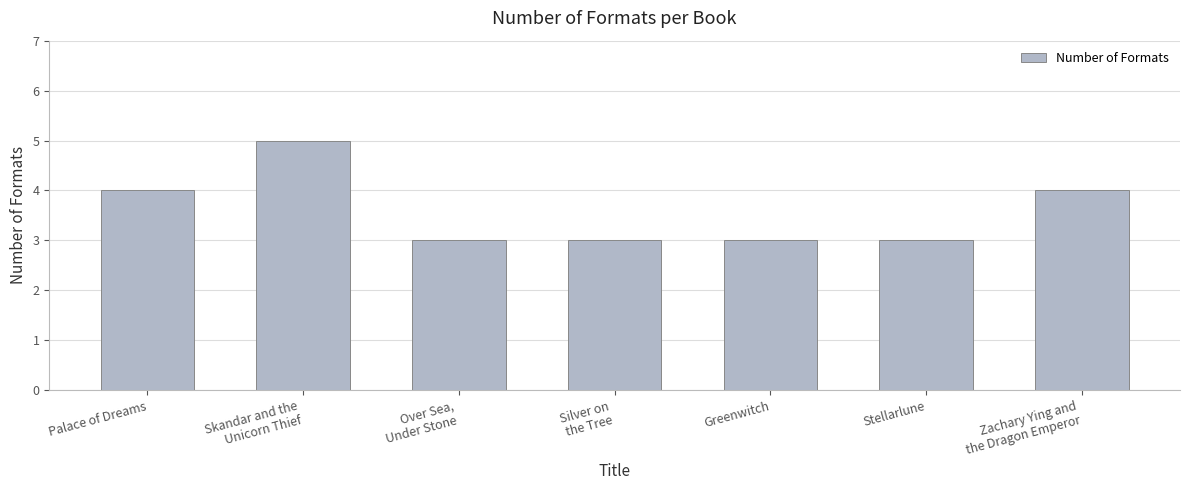

What is the difference between the second highest and minimum values?

1